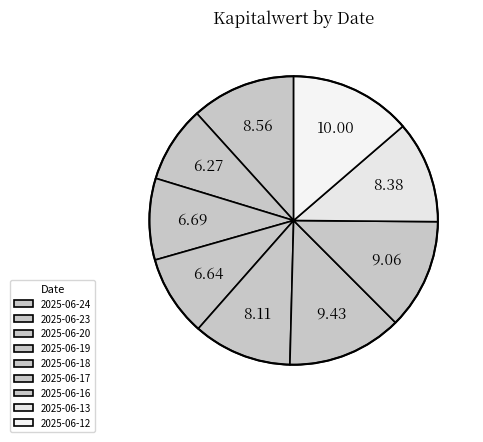

What percentage is the 2025-06-13 slice, to the nearest percent?

11%